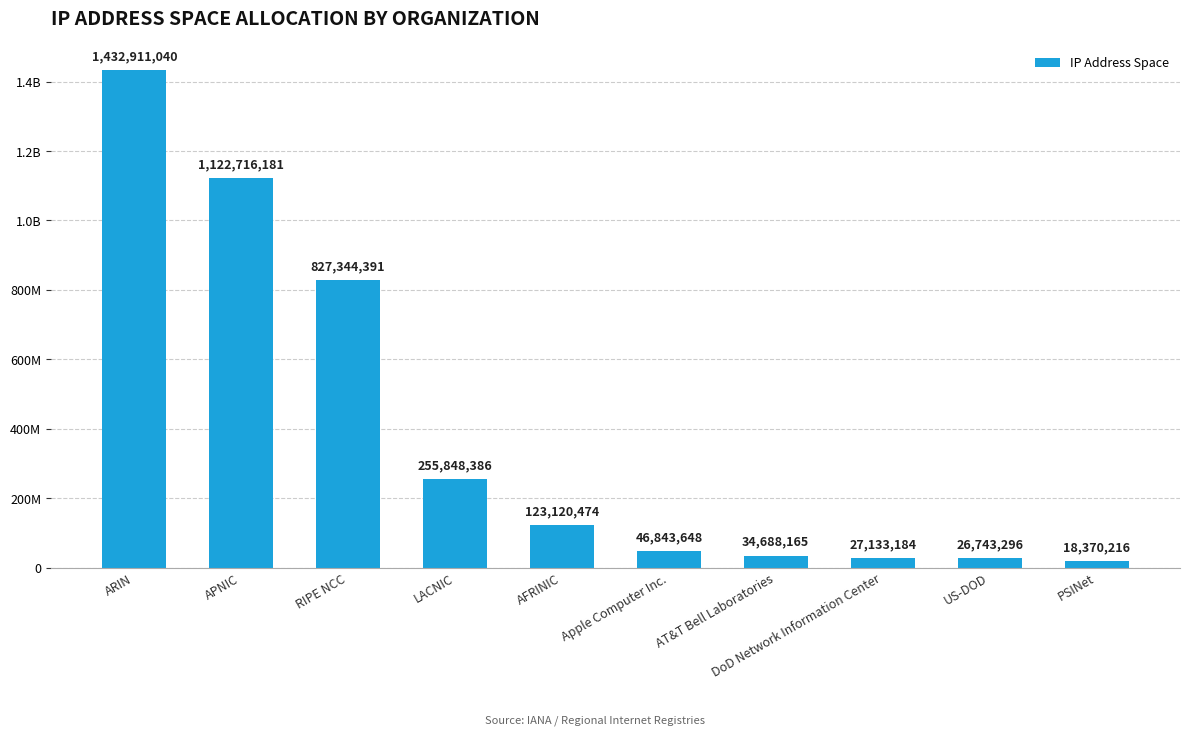

At which category does the chart reach its peak across all series?

ARIN